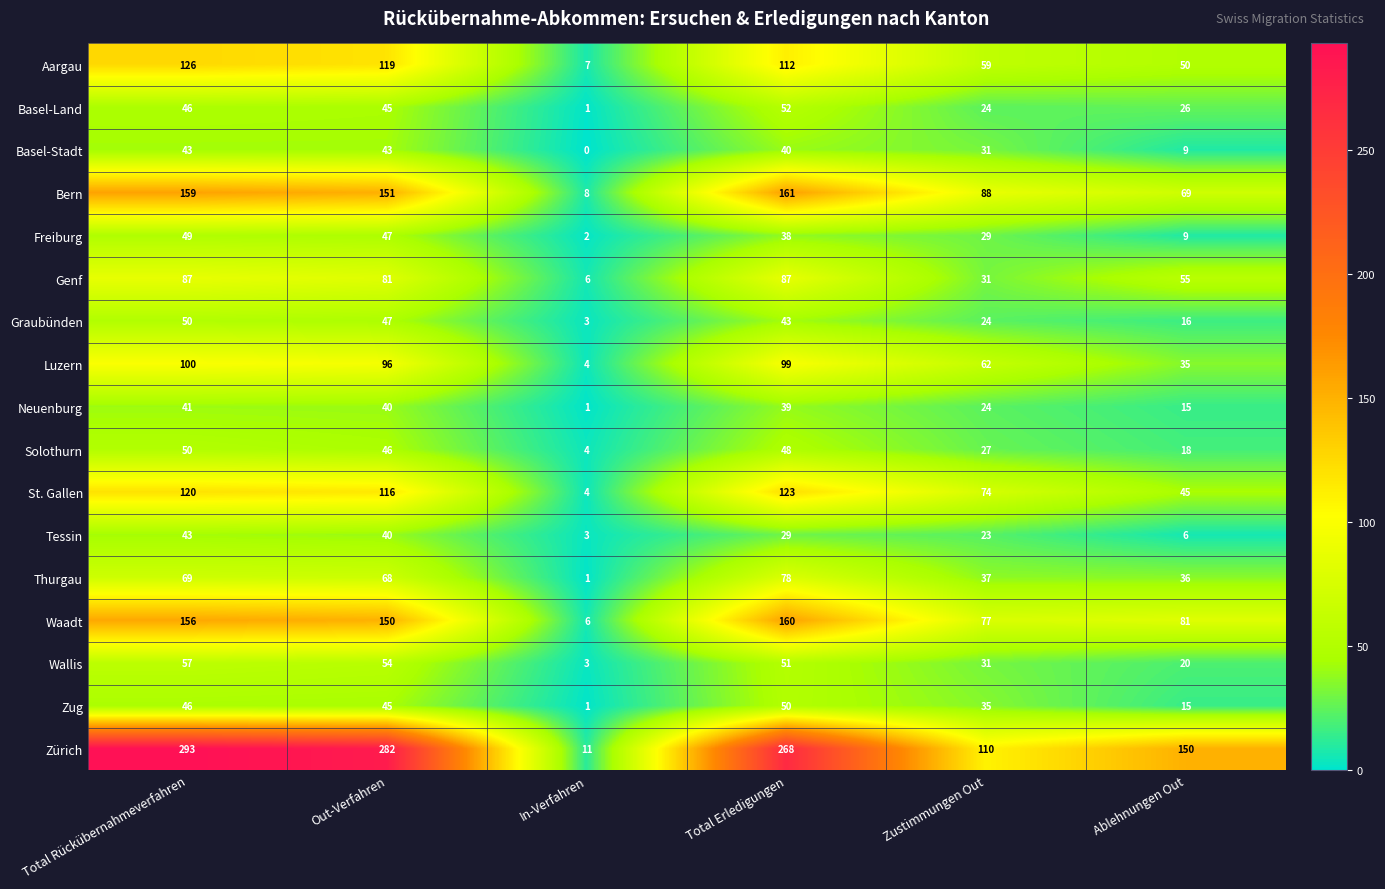

Rank the series at Total Erledigungen from highest to lowest value.

Zürich, Bern, Waadt, St. Gallen, Aargau, Luzern, Genf, Thurgau, Basel-Land, Wallis, Zug, Solothurn, Graubünden, Basel-Stadt, Neuenburg, Freiburg, Tessin